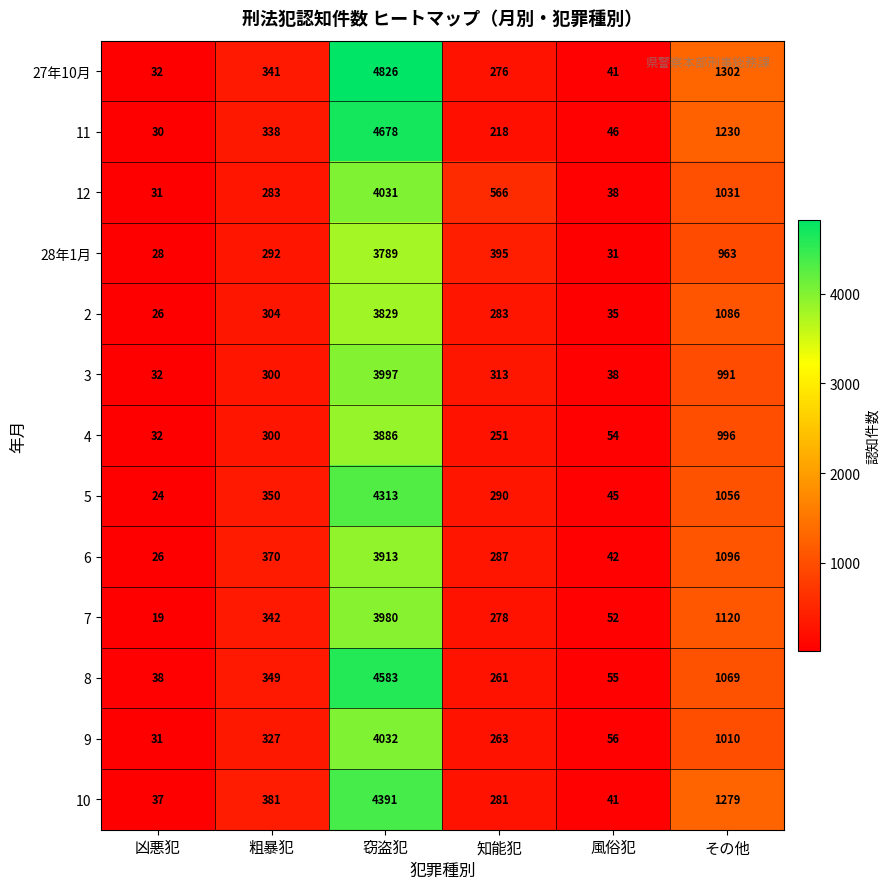

What is the difference between the 4 values at 凶悪犯 and 粗暴犯?

268